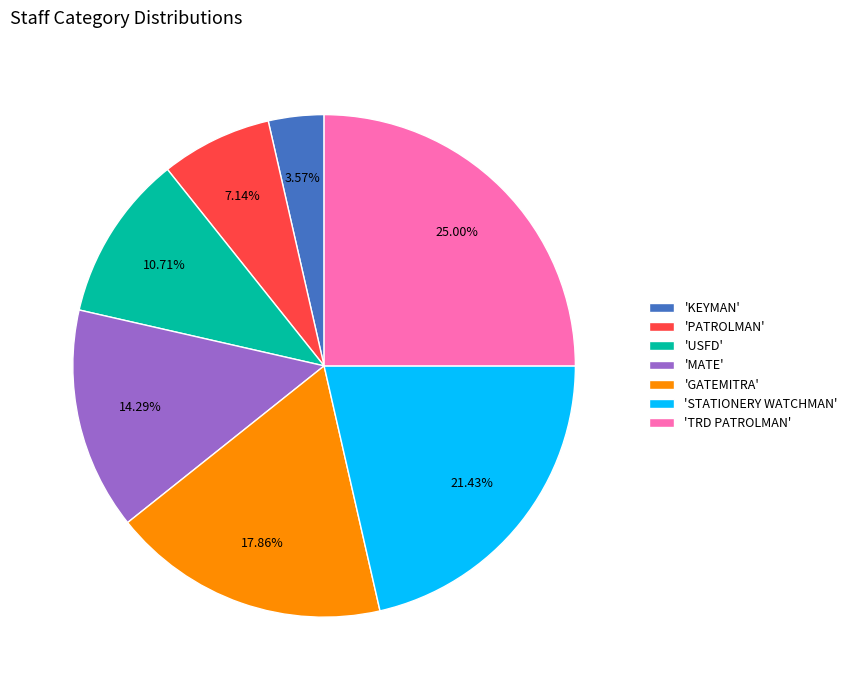

Do 'PATROLMAN' and 'MATE' together represent more than half of the pie?

No